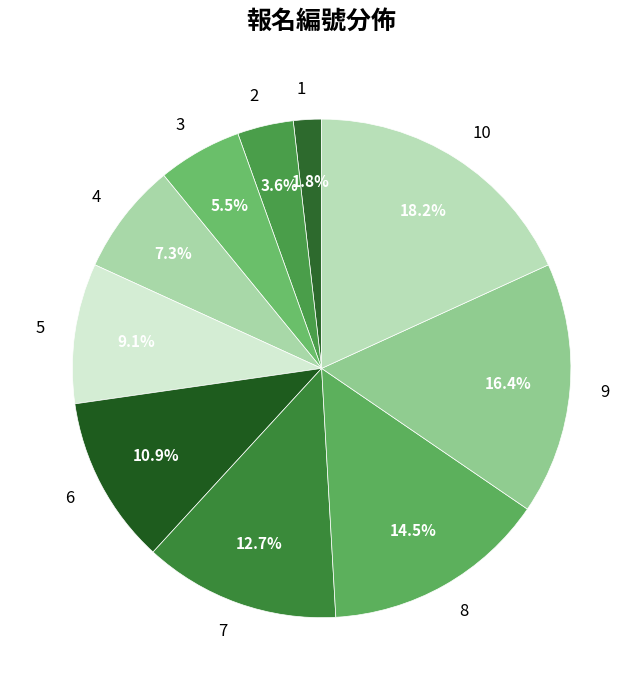

True or false: 5 accounts for 20% of the total.

False